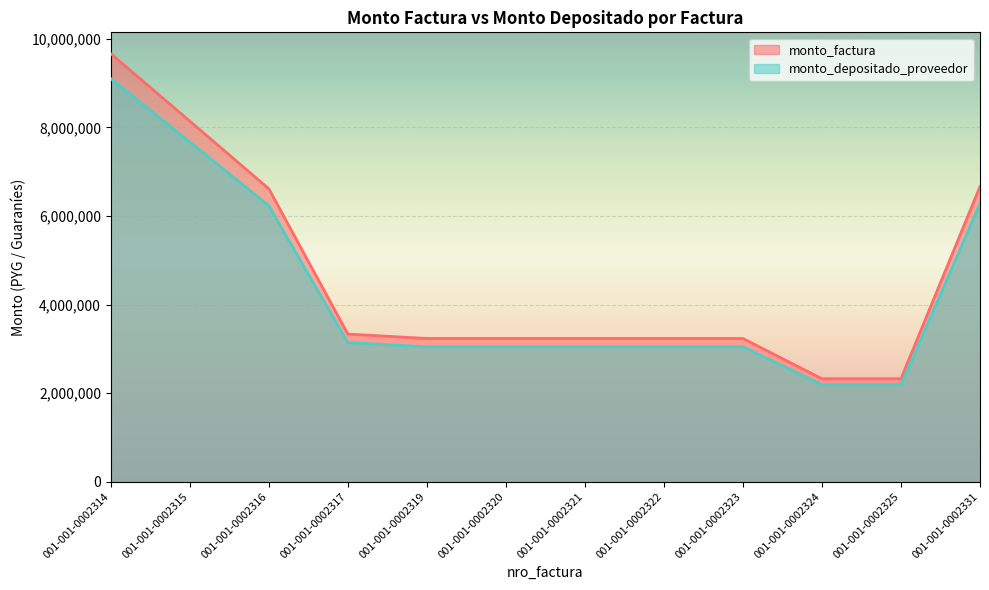

What is the maximum value for monto_depositado_proveedor?

9104669